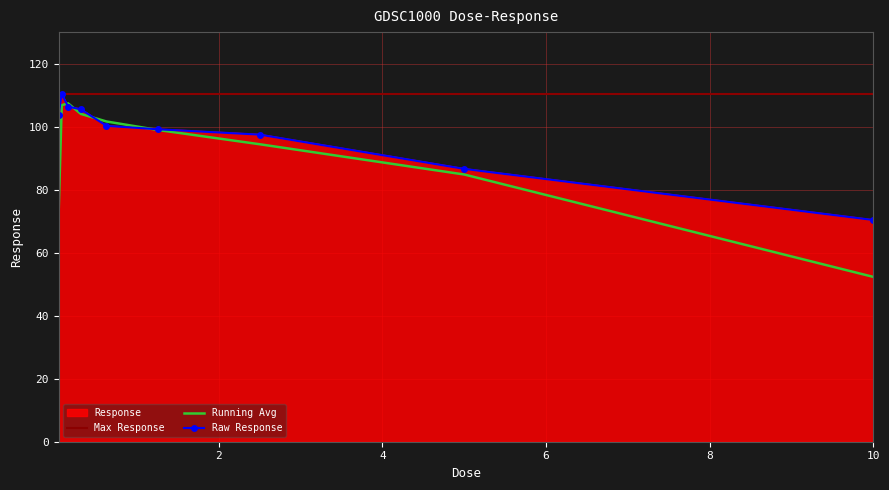

What is the difference between the second highest and second lowest values?

19.8